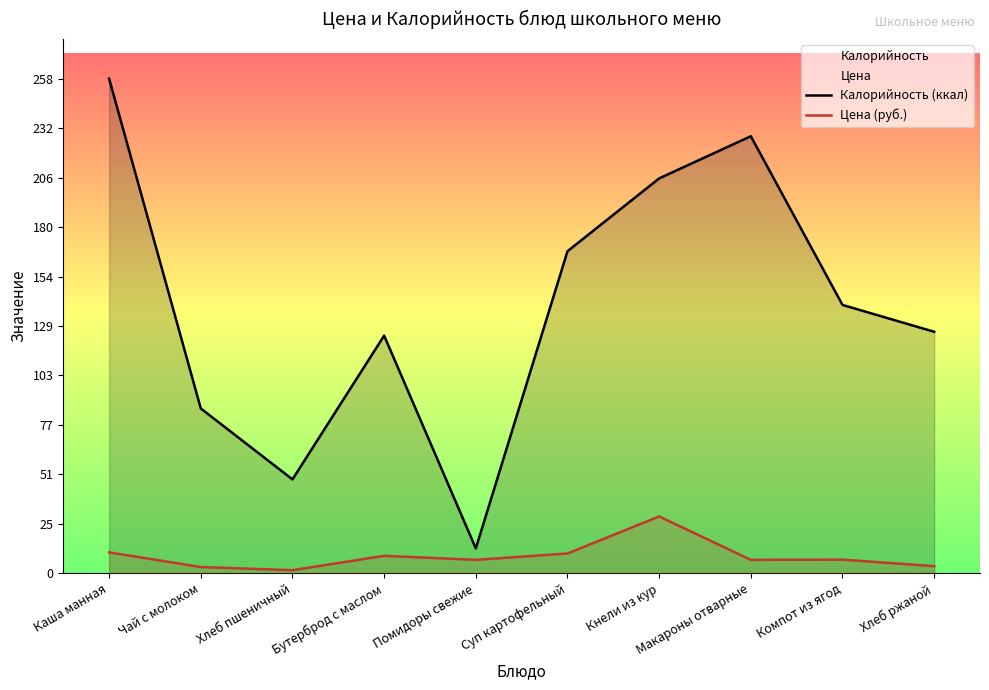

How many lines are shown in the chart?

2